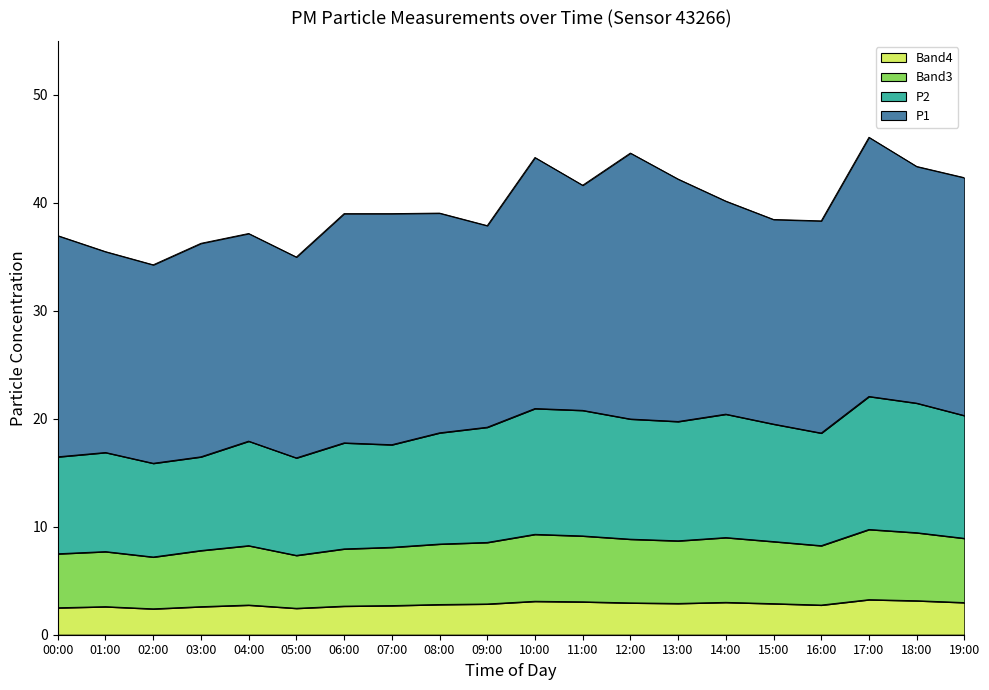

True or false: Band4 has a value of 3.1 at 10:00.

True